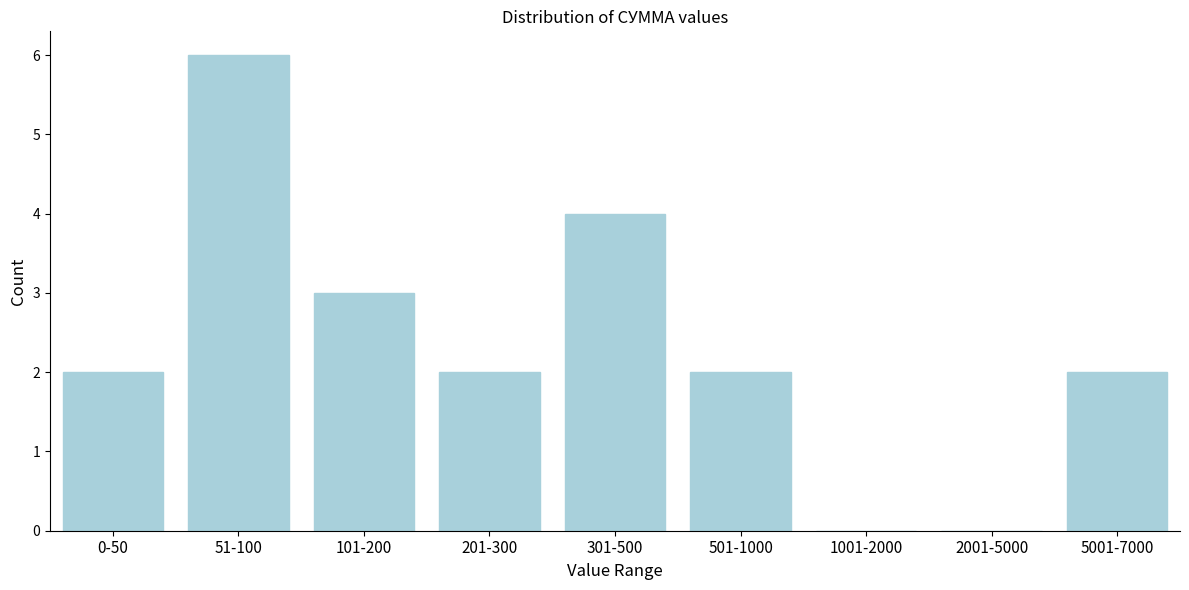

Reading right to left, what are all the values shown in this chart?

5001-7000=2	2001-5000=0	1001-2000=0	501-1000=2	301-500=4	201-300=2	101-200=3	51-100=6	0-50=2